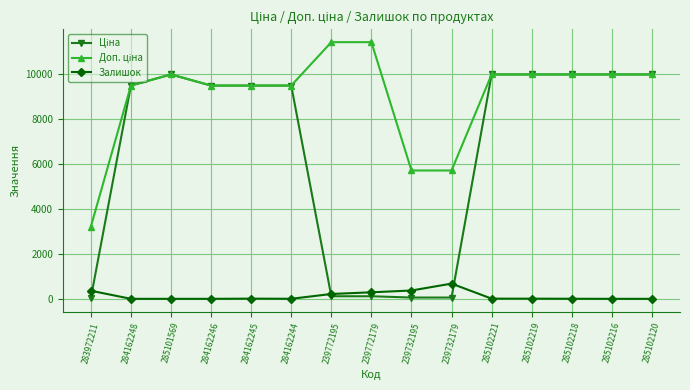

What is the value of the Залишок point at the 9th from the left?

370.0